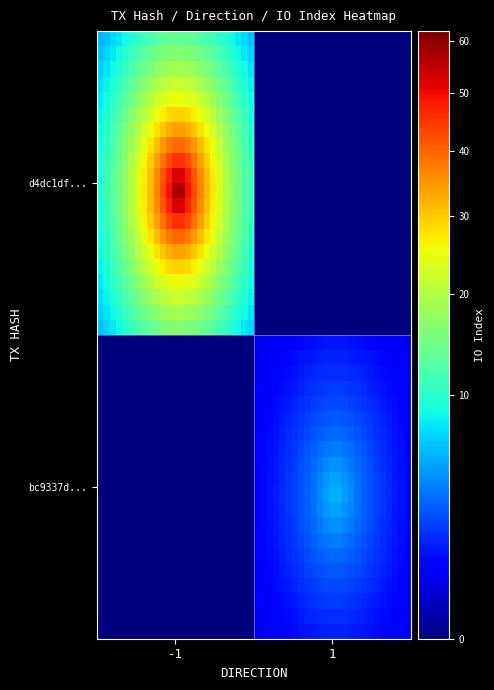

How many series are shown in this chart?

2